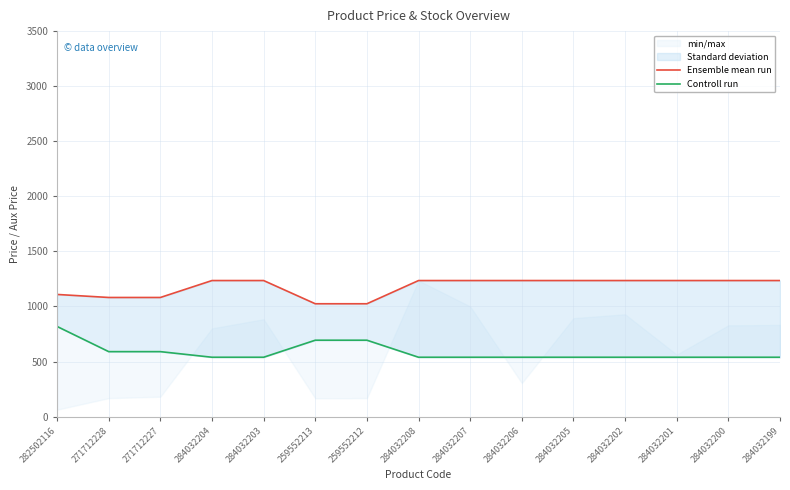

True or false: Controll run and Ensemble mean run cross at least once.

False